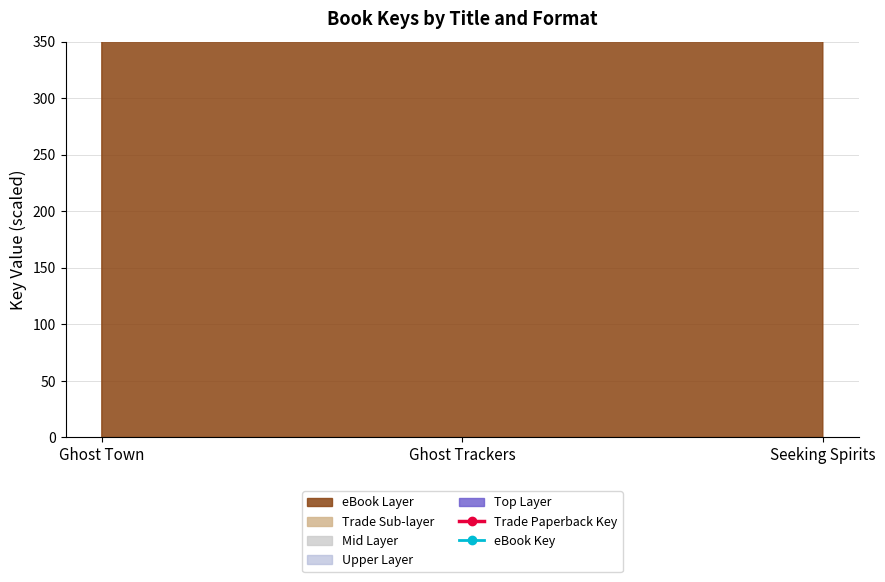

Which category has the lowest value in the eBook Key series?

Seeking Spirits